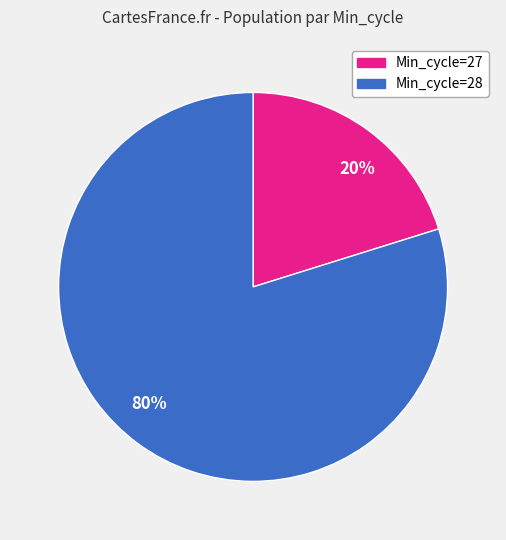

Is it true that 20% is 10% of the pie?

False